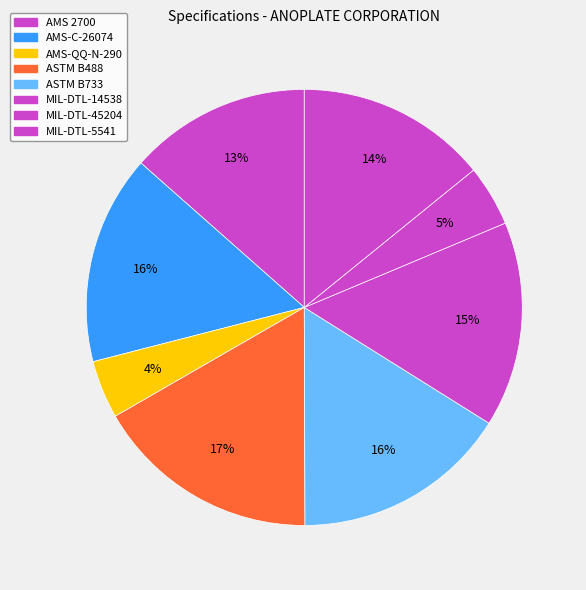

Is there a majority slice in this chart?

No